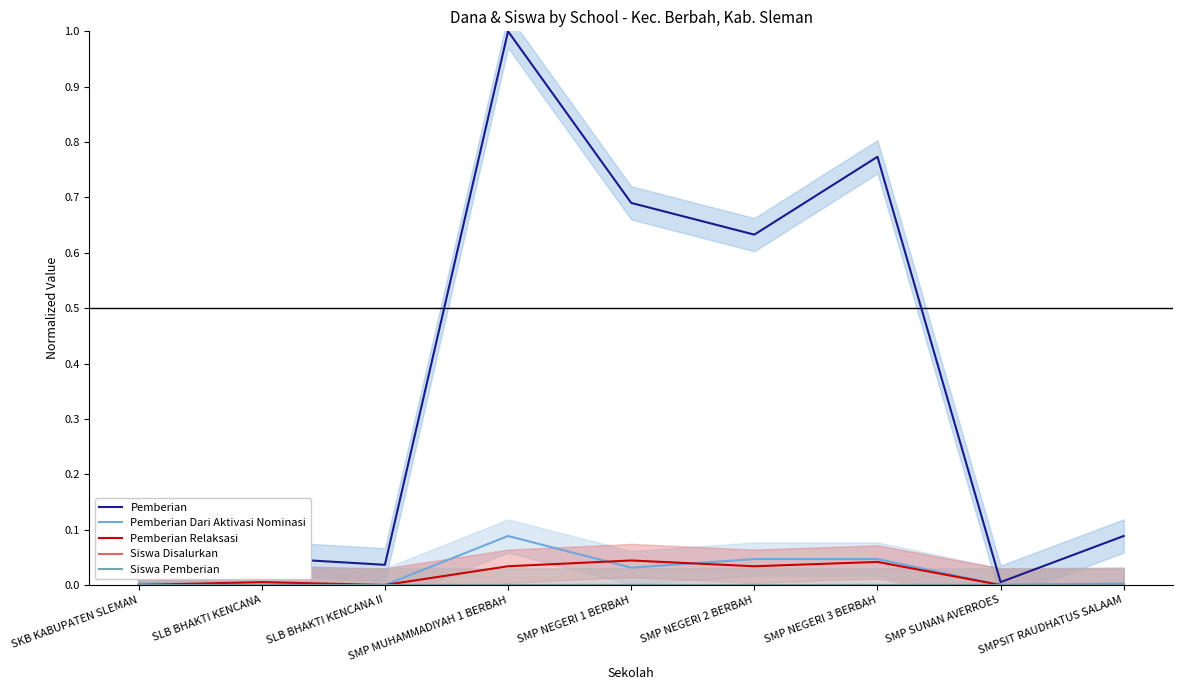

How many values in Pemberian Dari Aktivasi Nominasi are above zero?

6